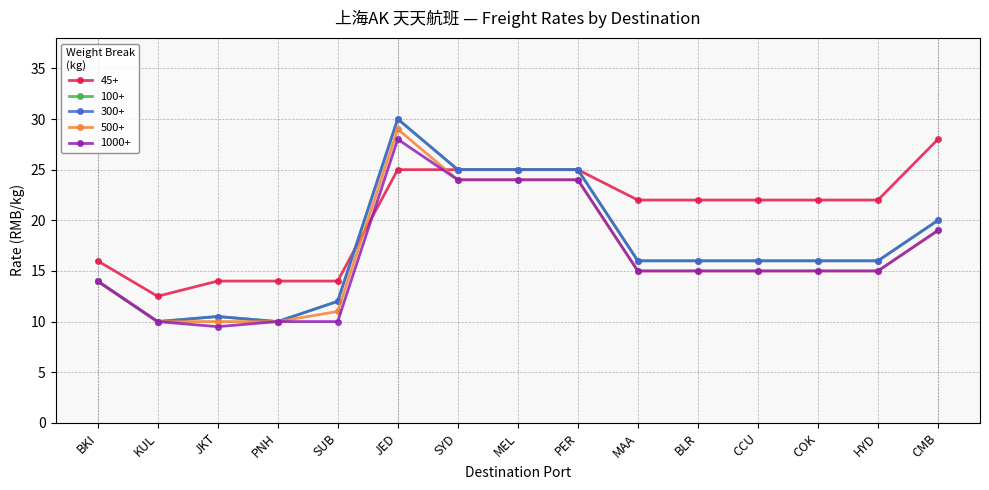

Which category has the lowest value in the 45+ series?

KUL